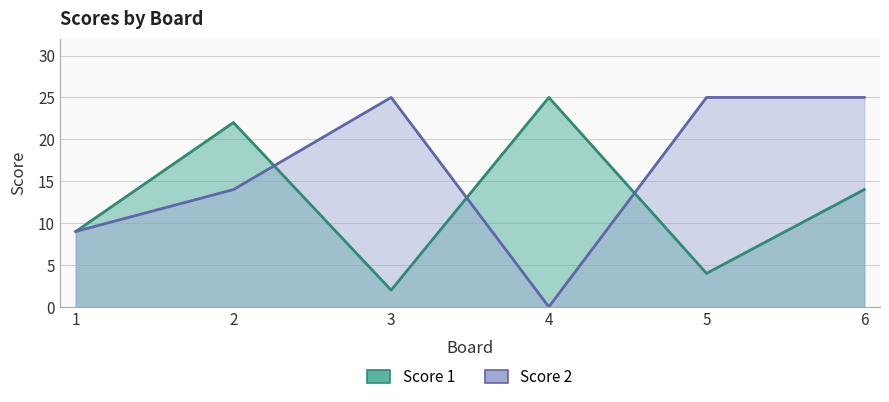

How many values in the Score 2 series are below 25?

3